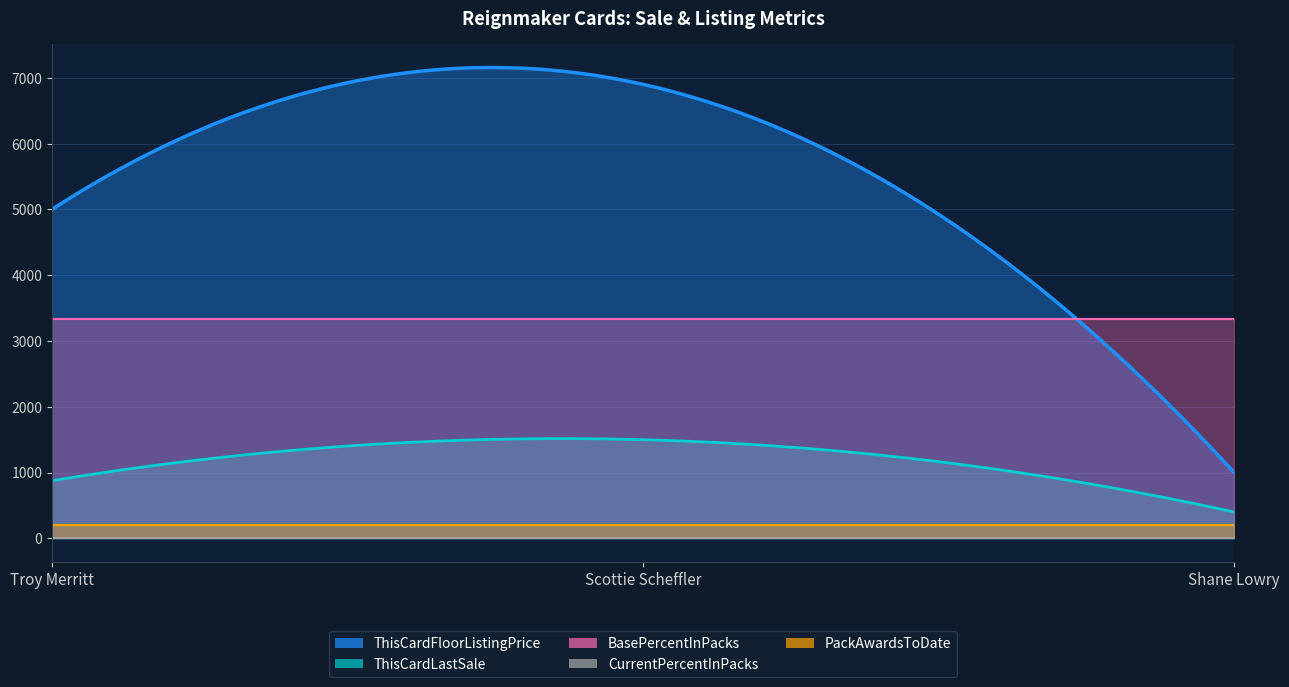

Rank the categories by PackAwardsToDate value from highest to lowest.

Troy Merritt, Scottie Scheffler, Shane Lowry